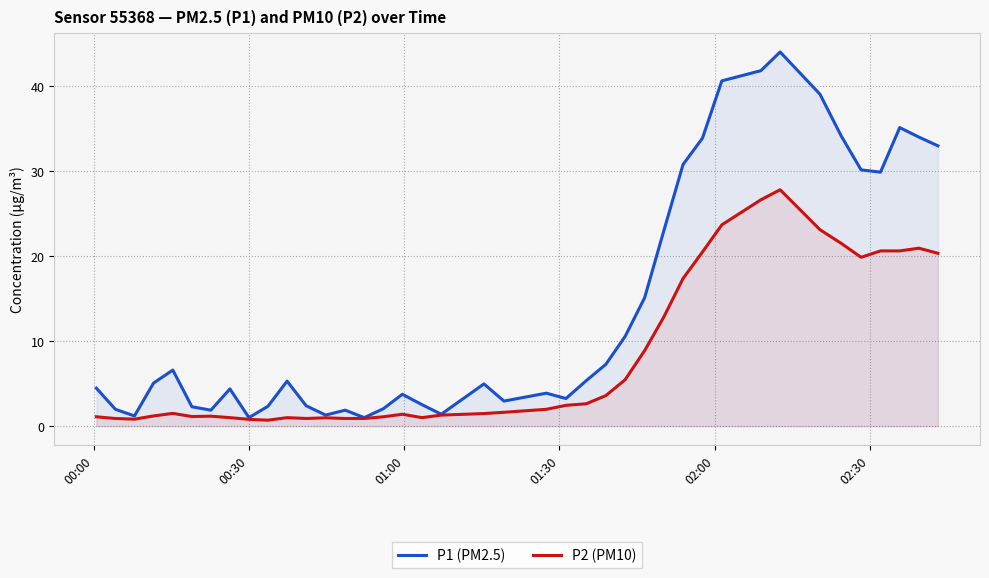

List the series in order of their overall mean, lowest first.

P2 (PM10), P1 (PM2.5)